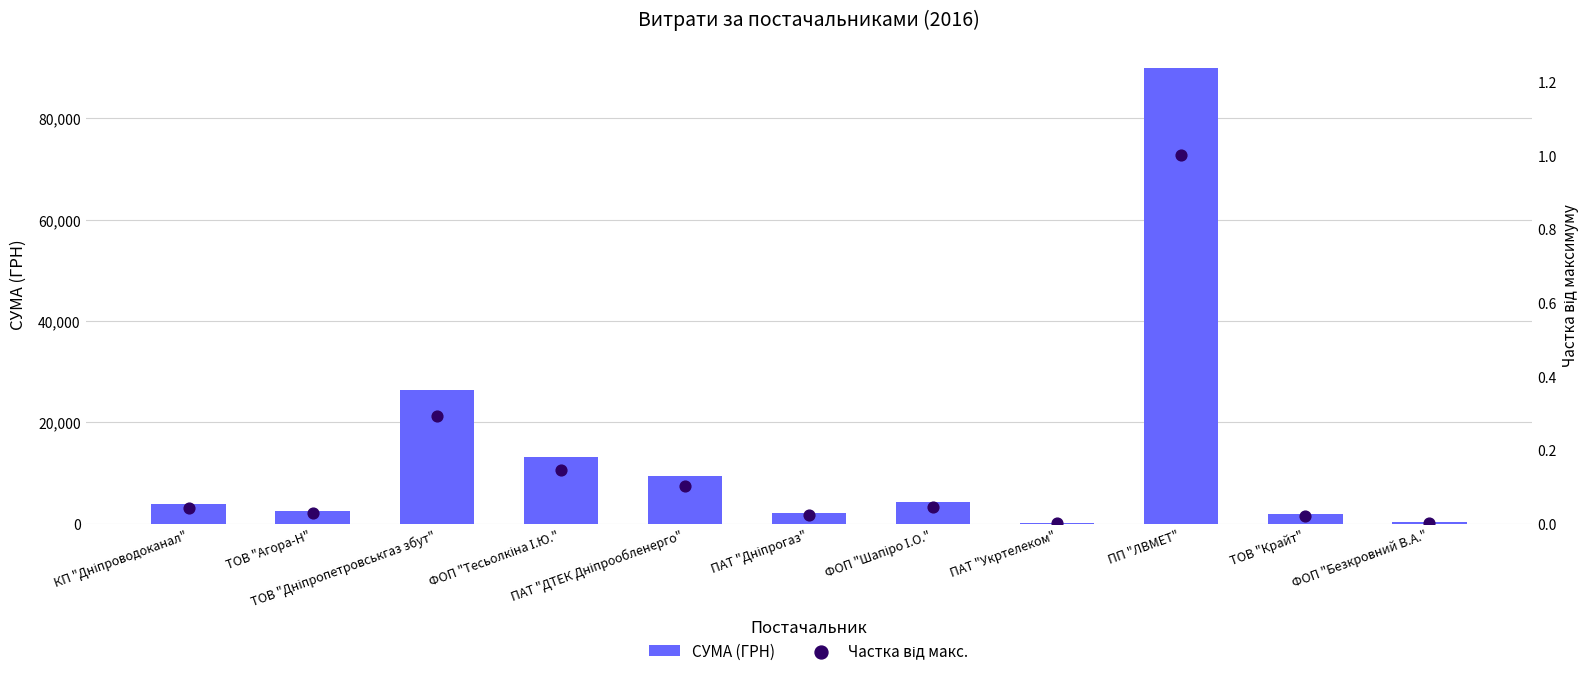

Which series reaches the minimum Y coordinate?

Частка від макс.